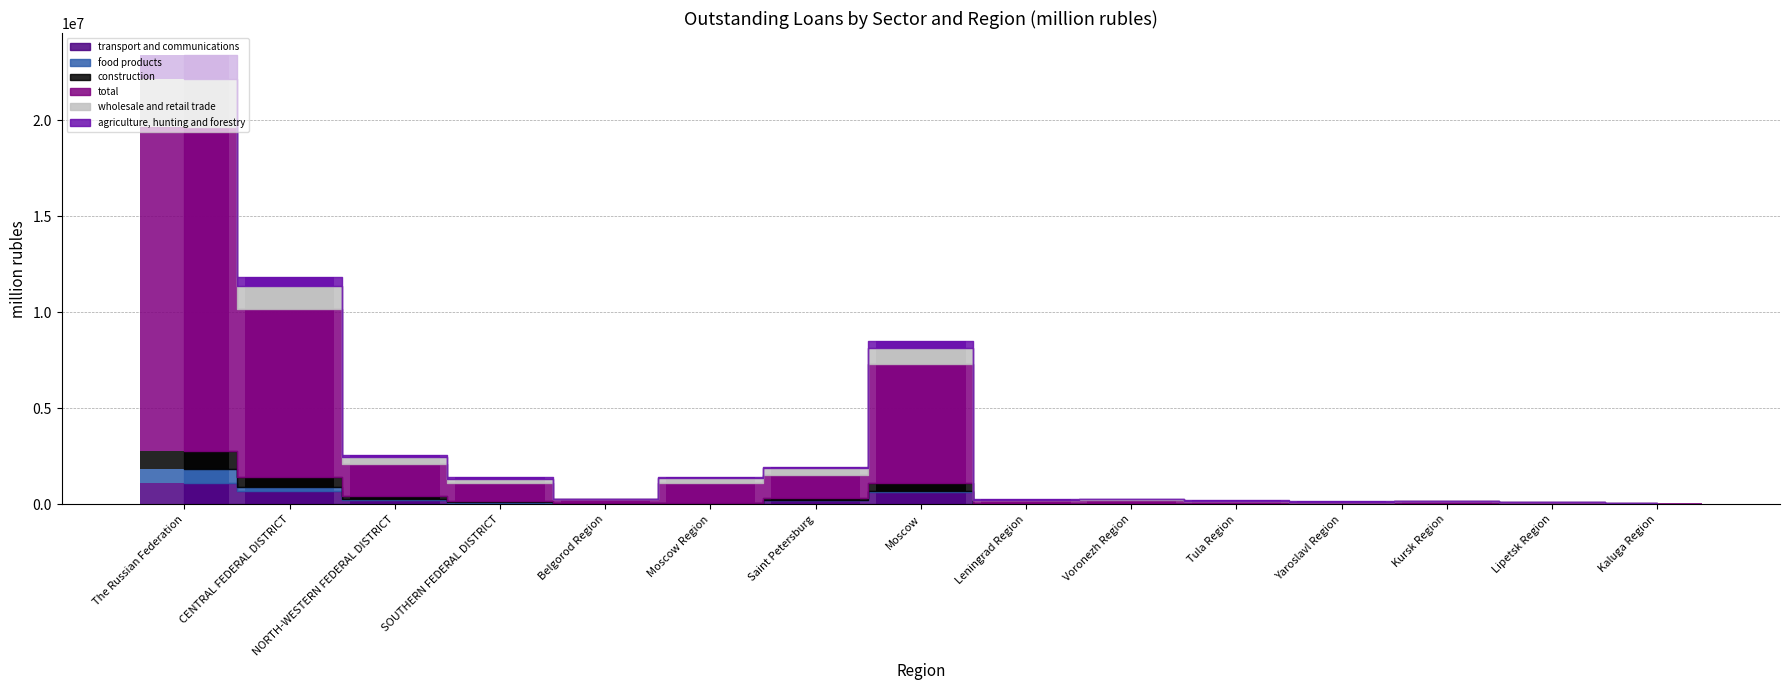

True or false: total has a value of 1017278 at Moscow Region.

True